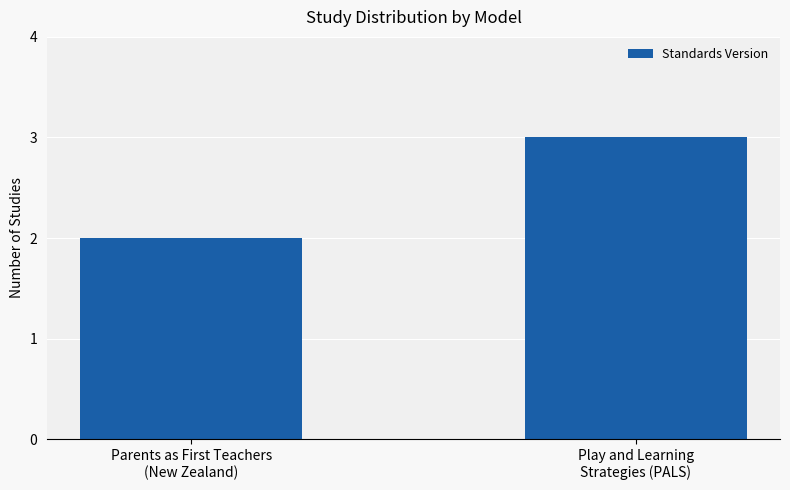

How many bars are there in total?

2